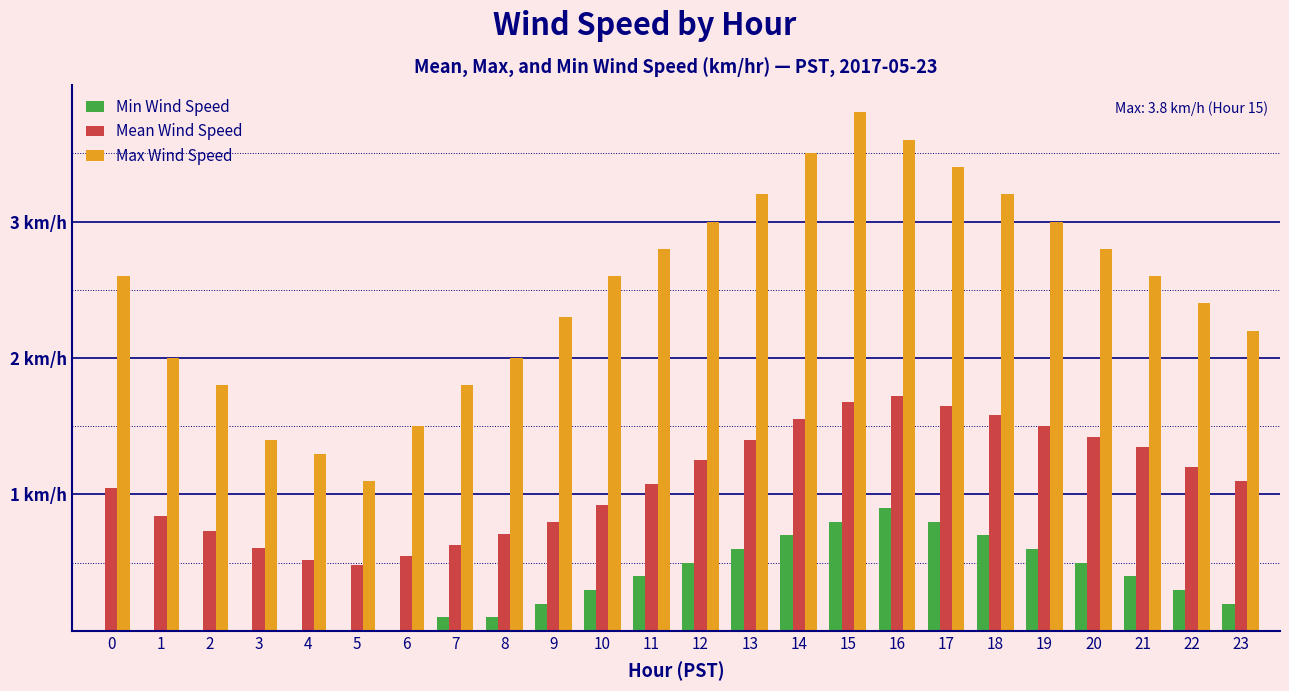

Rank the series by their average value, from highest to lowest.

Max Wind Speed, Mean Wind Speed, Min Wind Speed